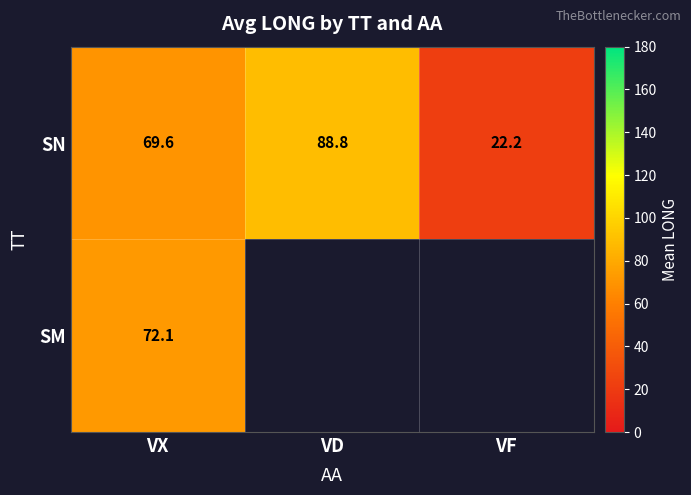

What is the highest value of the SN series?

88.8